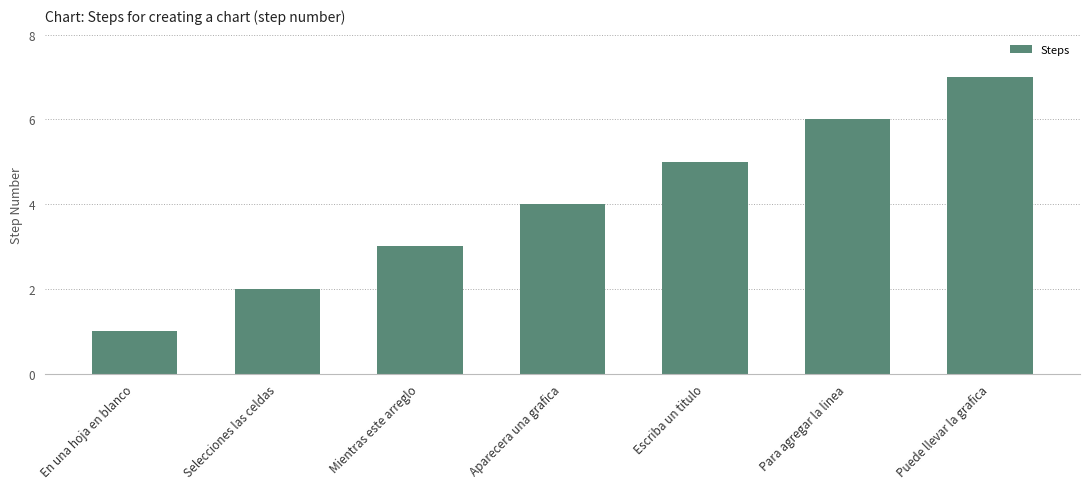

What is the change in value from Aparecera una grafica to Escriba un titulo?

+1